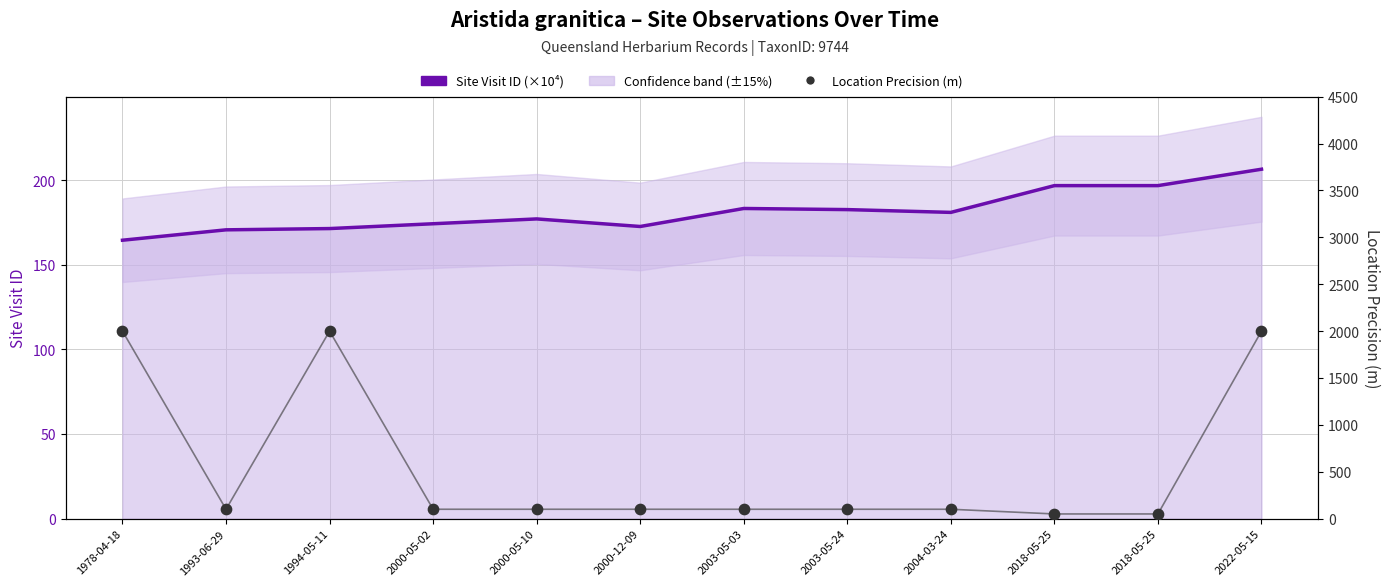

Which series has the widest spread of Y values?

Location Precision (m)